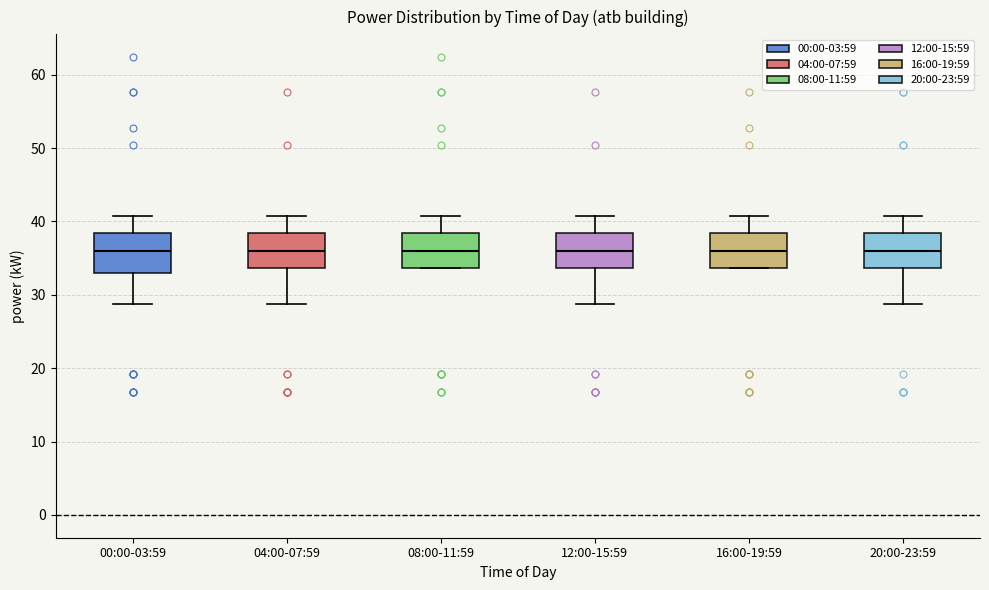

Where does the median line of the box for 16:00-19:59 sit on the y-axis? The values are not printed on the chart, so give them approximately, as read against the axis.

36